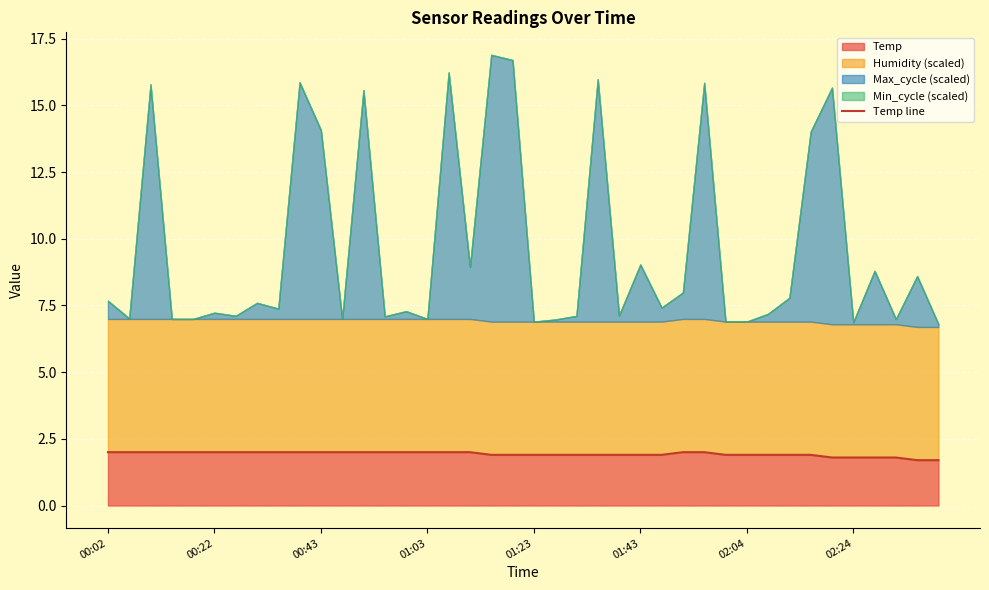

True or false: Temp has a value of 2.8 at 00:43.

False